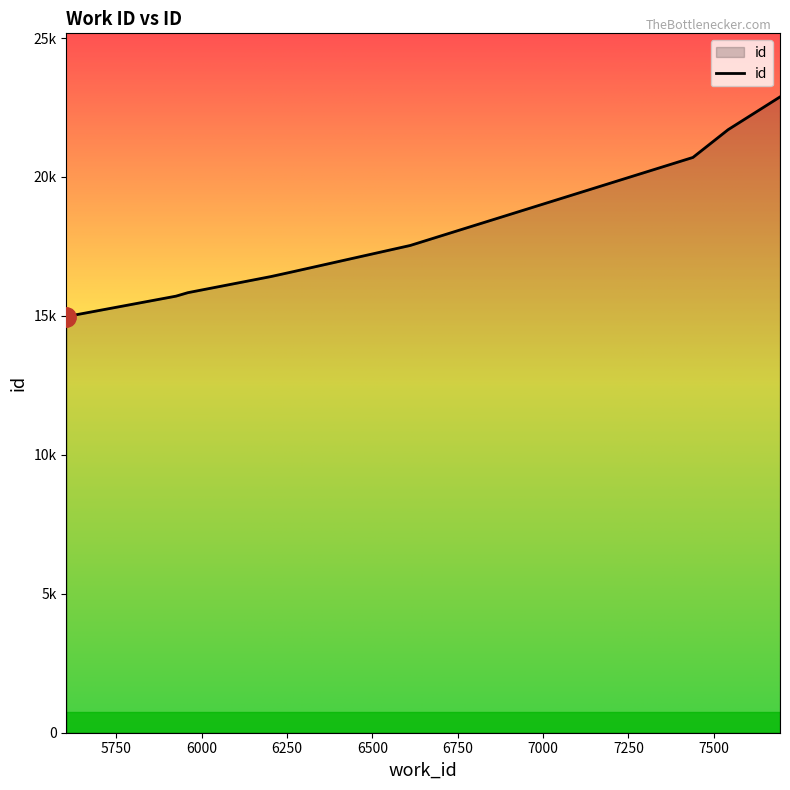

Does the chart have visible grid lines?

No